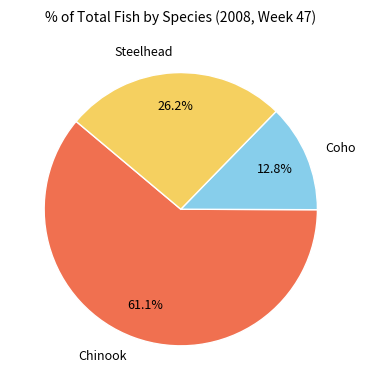

What is the largest slice in the pie chart?

Chinook